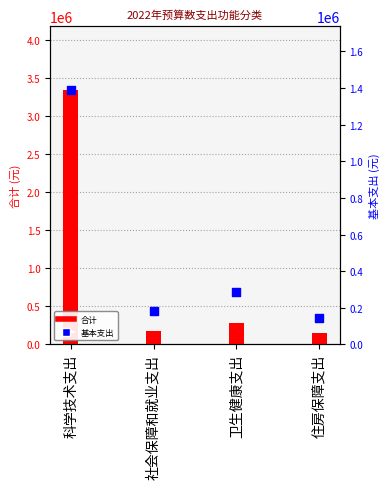

Which series has the largest total across all categories?

合计